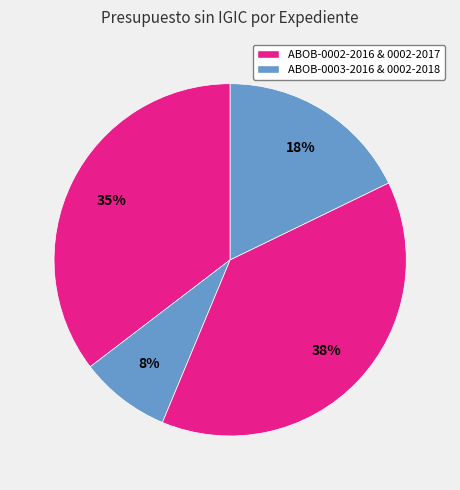

Rank the categories by value from lowest to highest.

ABOB-0003-2016, ABOB-0002-2018, ABOB-0002-2016, ABOB-0002-2017